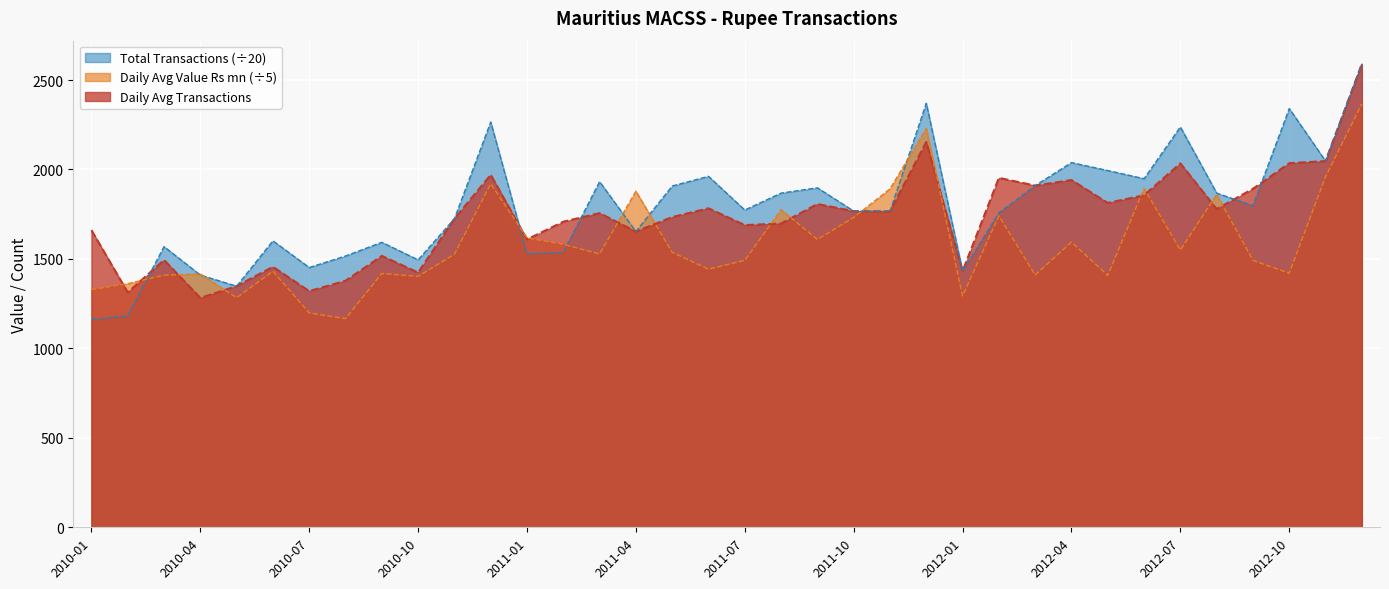

What is the label of the 28th point from the left?

2012-04